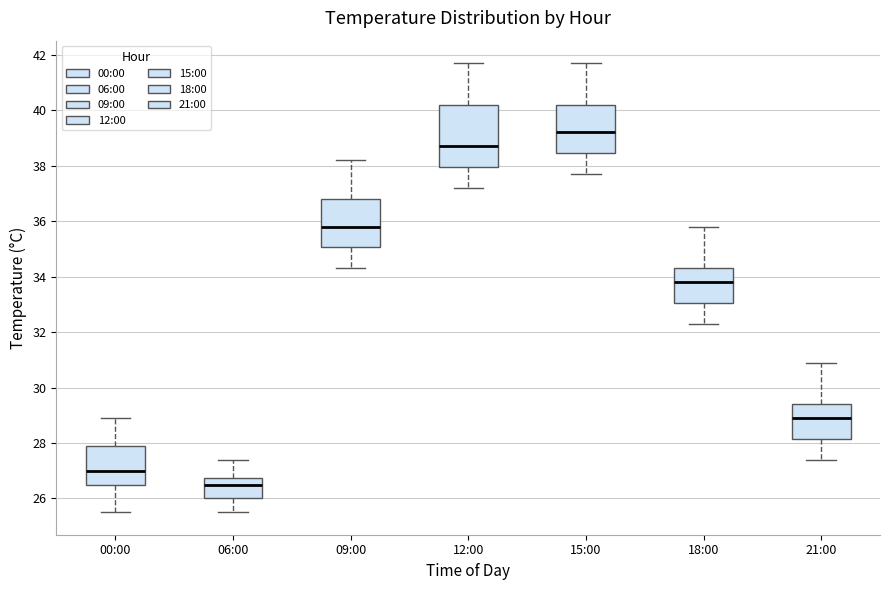

Where does the median line of the box for 00:00 sit on the y-axis? The values are not printed on the chart, so give them approximately, as read against the axis.

27.0